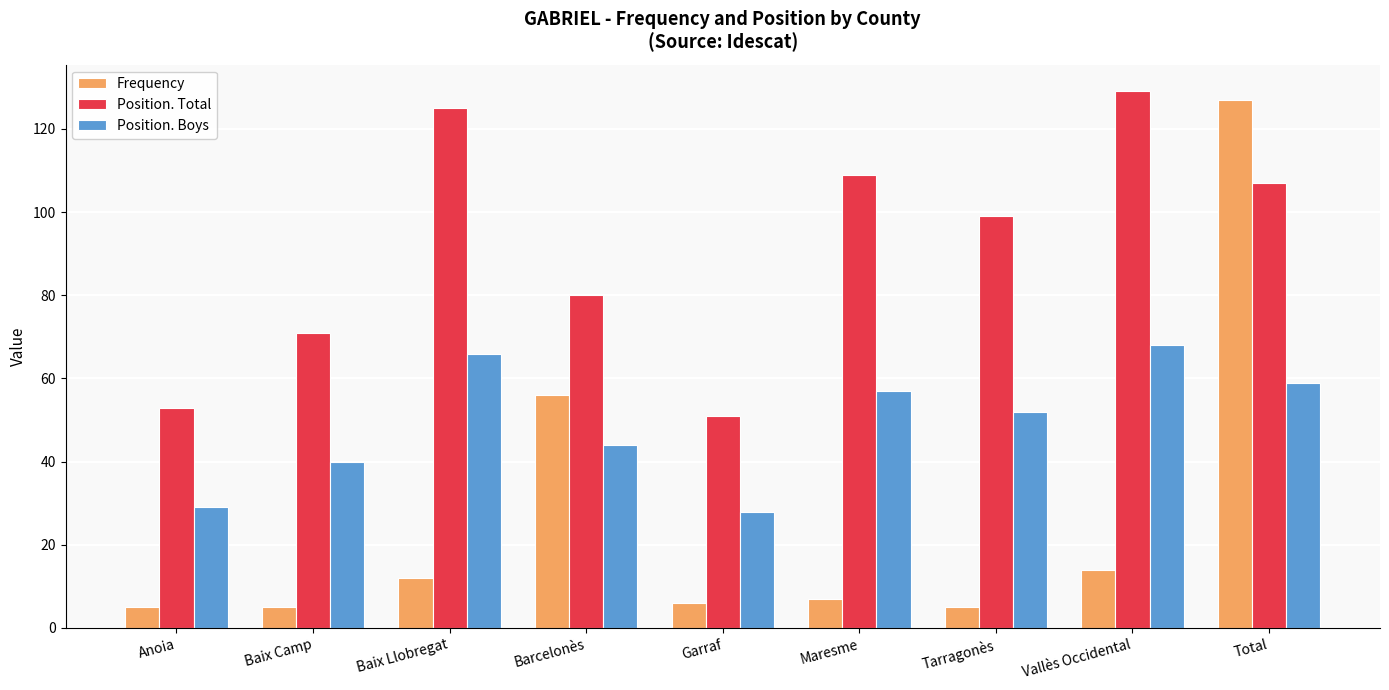

What is the spread (max minus min) of values at Anoia?

48